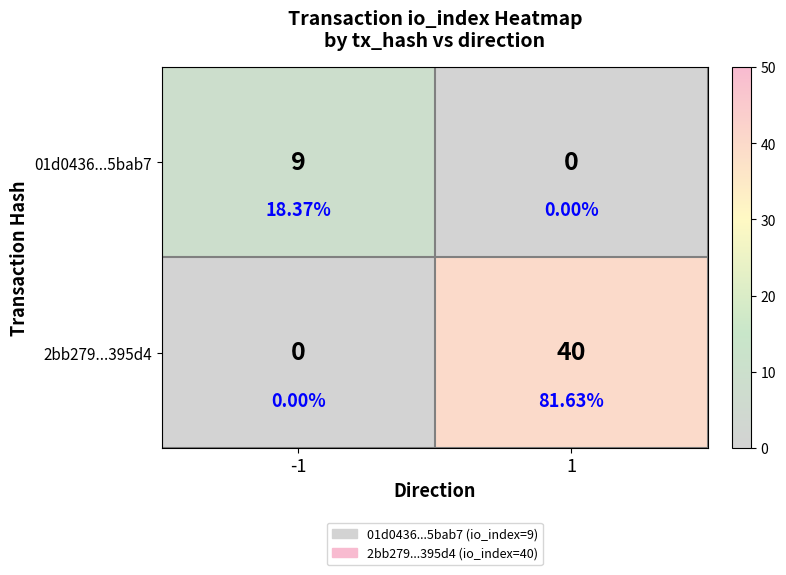

Rank the categories by 2bb279...395d4 value from highest to lowest.

1, -1